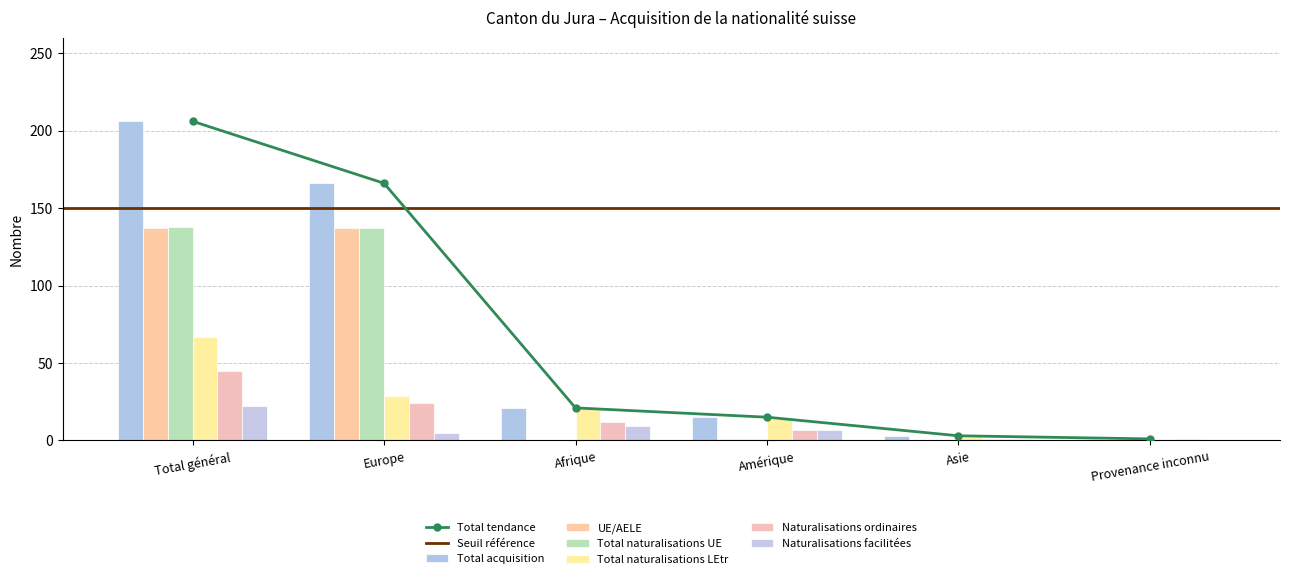

What is the sum of all Naturalisations facilitées values?

44